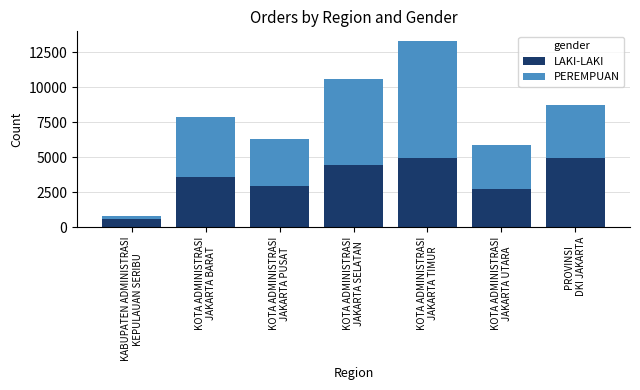

What is the maximum value for LAKI-LAKI?

4963